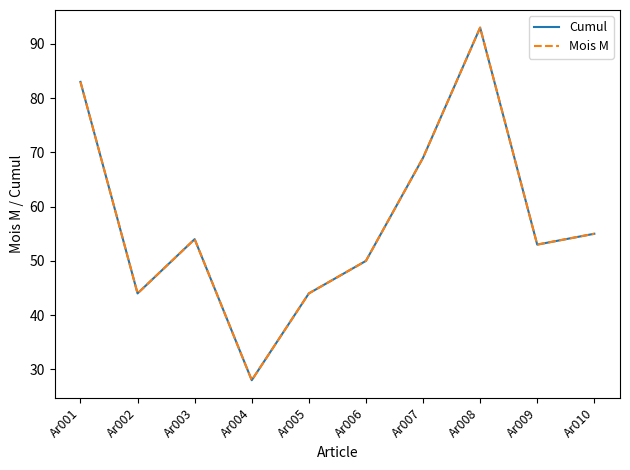

Does the chart have visible grid lines?

No